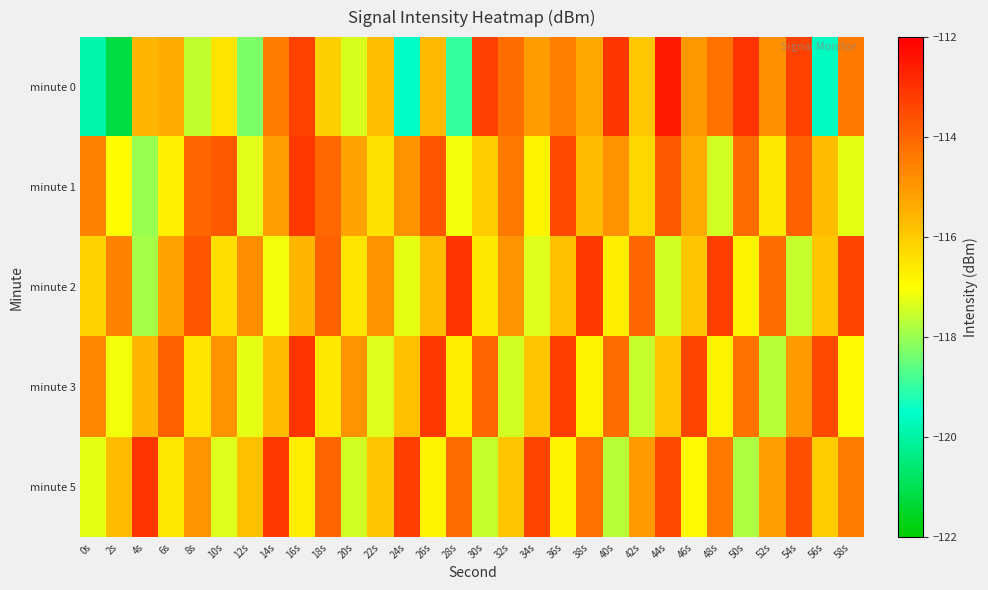

How many series are shown in this chart?

5